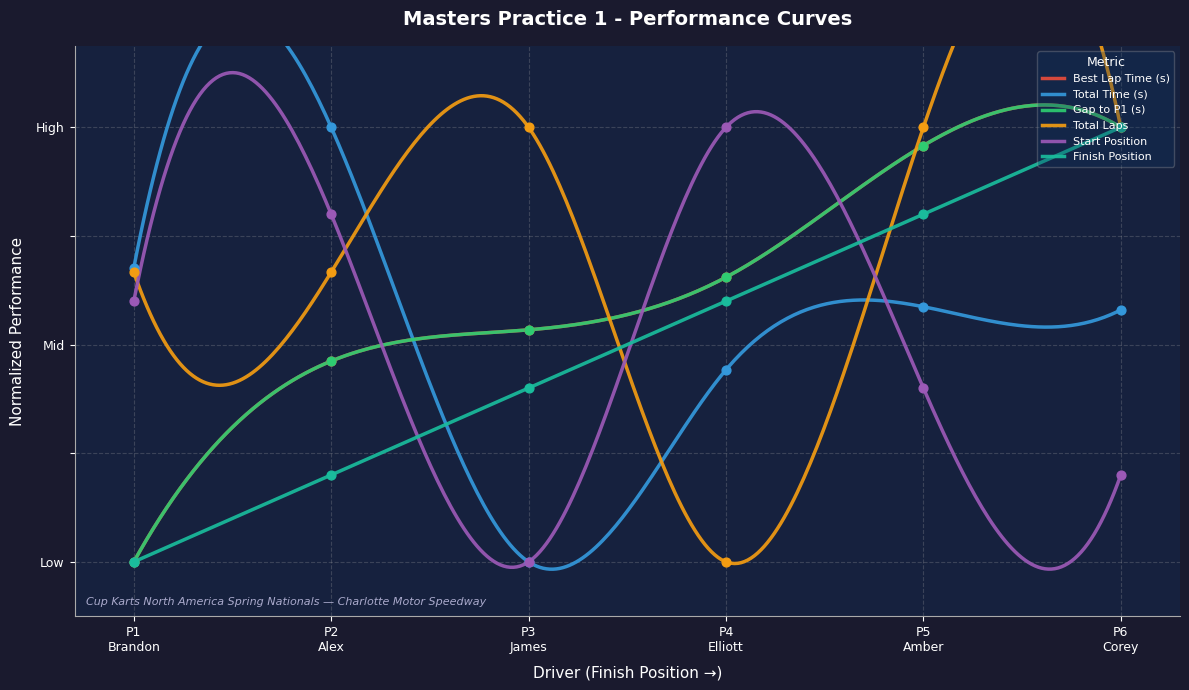

What is the total value across all series at P3 James?

257.4